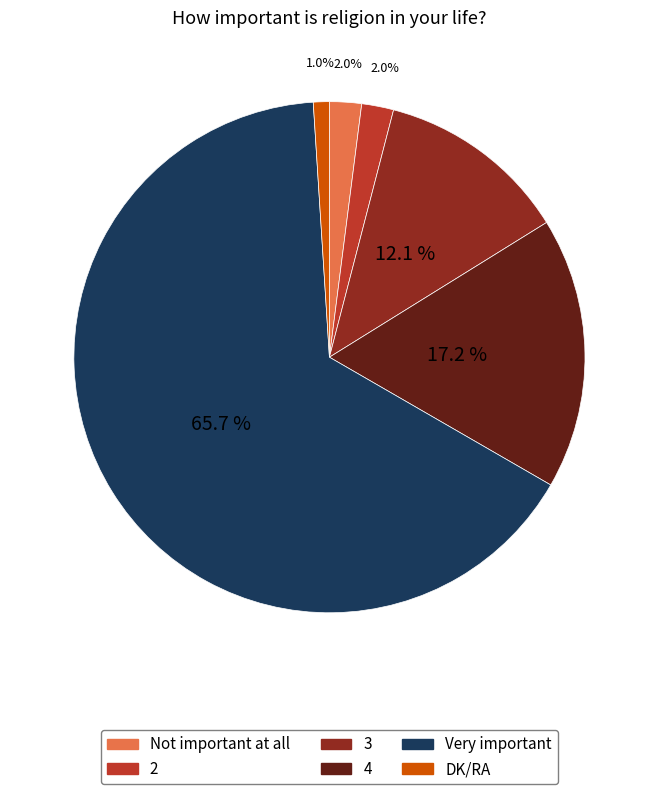

Combined, what portion of the pie is 4 and DK/RA?

18.2%